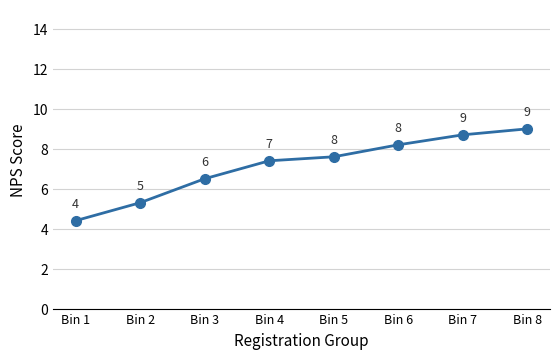

At which label does the data first exceed 7?

Bin 4